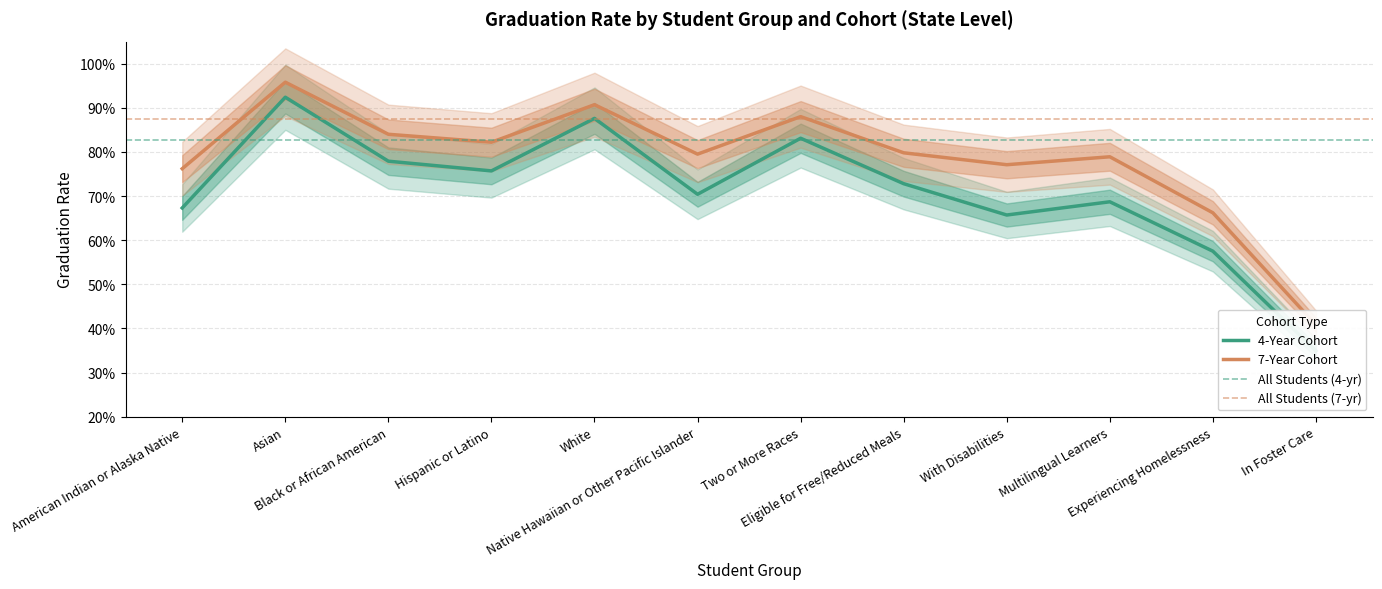

What is the label of the 12th point from the left?

In Foster Care